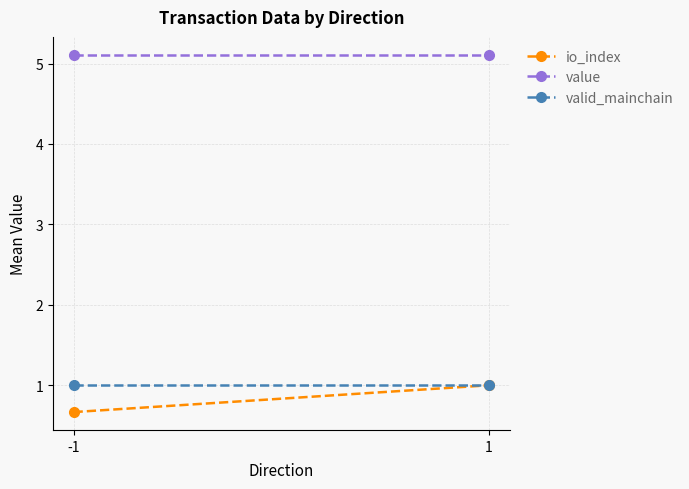

Is it true that value equals 5.1 at 1?

True